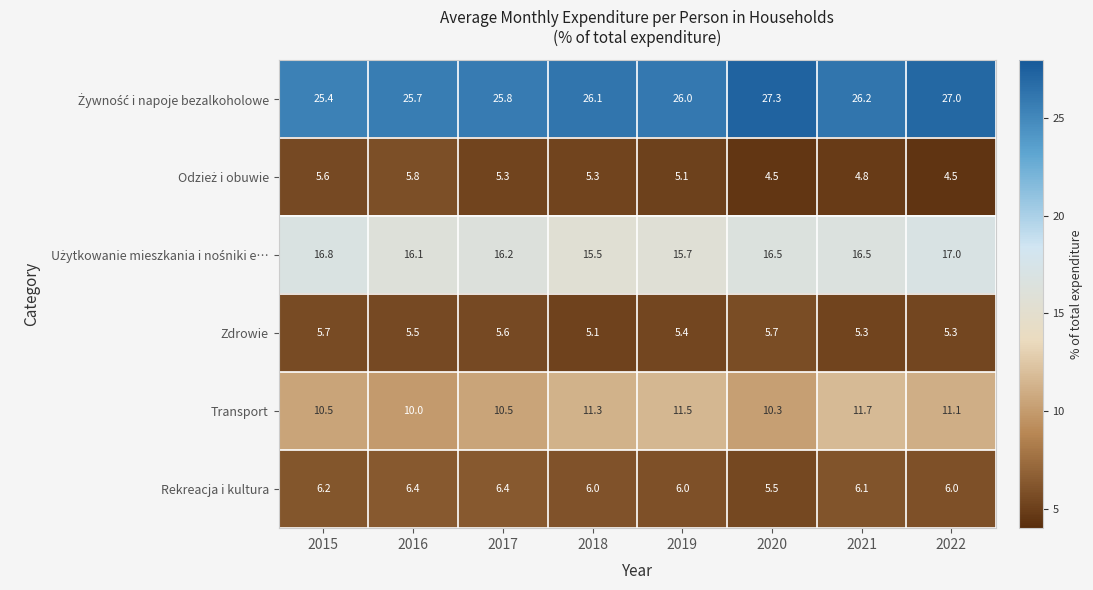

What is the minimum value shown in the chart?

4.5